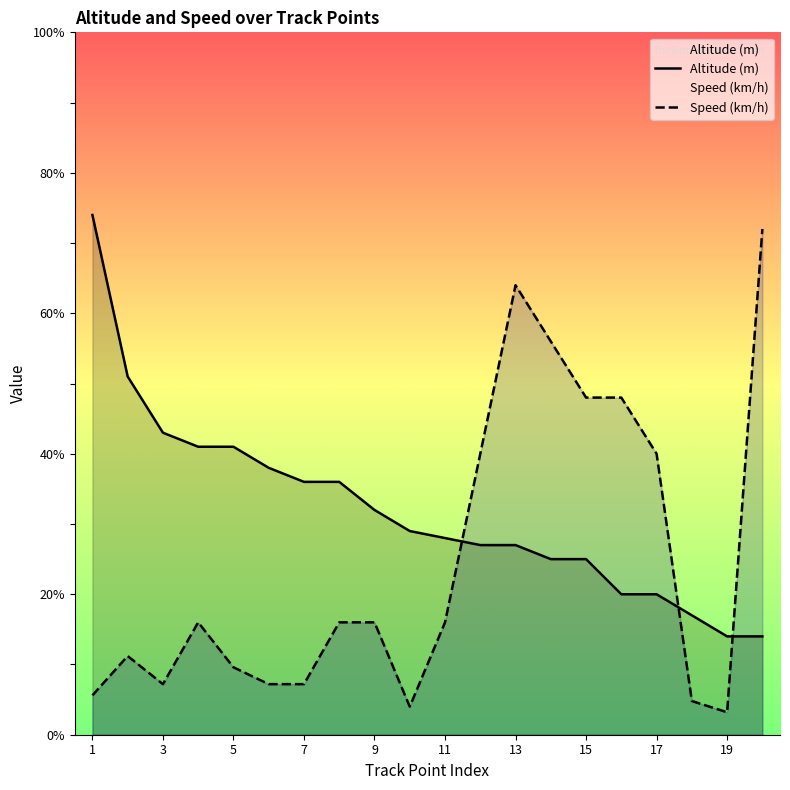

What is the minimum value for Altitude (m)?

14.0